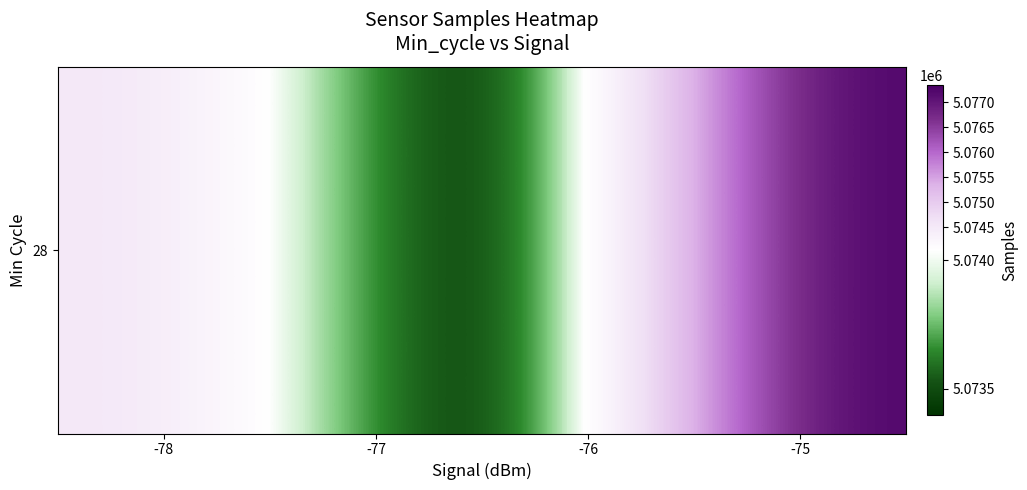

The chart shows a value of 5077345.1 at -75. True or false?

True